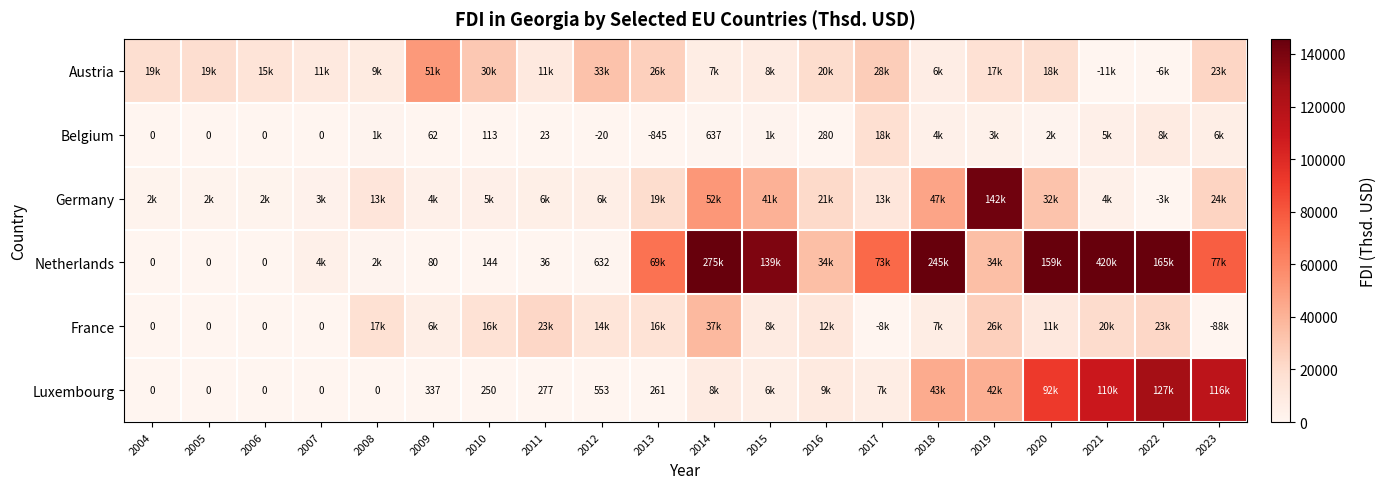

Count the number of data series in this chart.

6